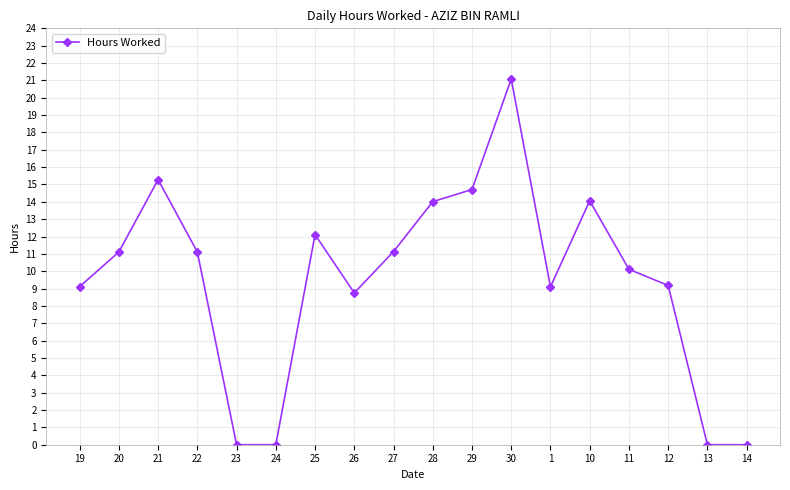

True or false: there are more than 0 points higher than both neighbors.

True